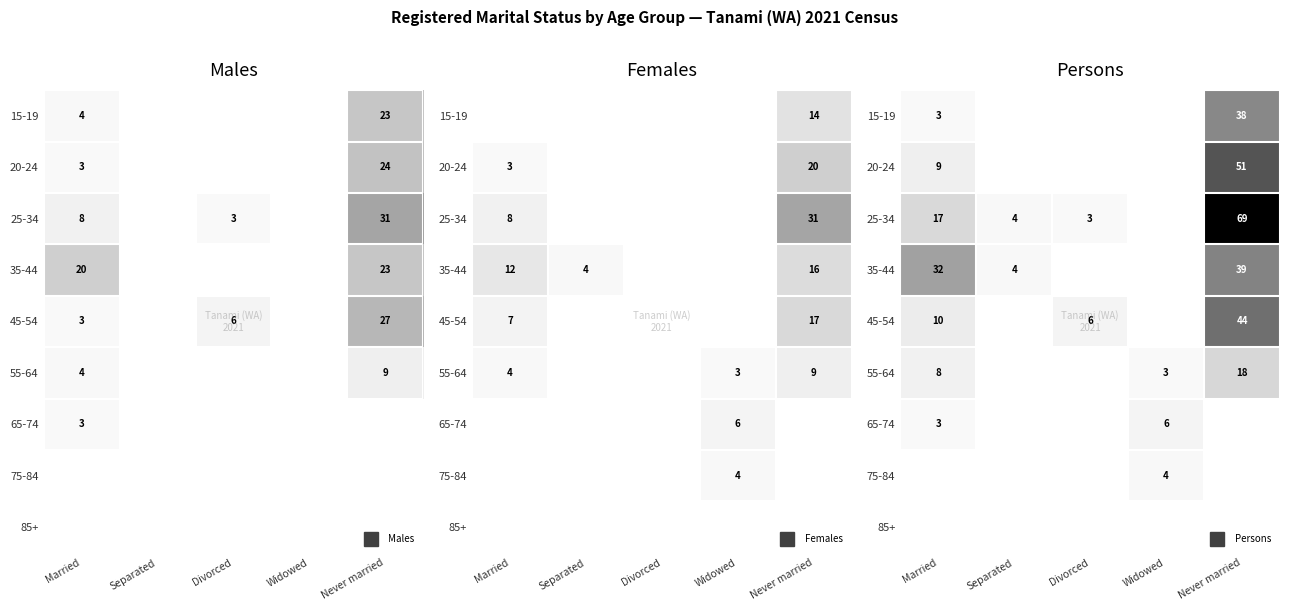

What is the difference between the second highest and second lowest values in the 65-74 series?

3